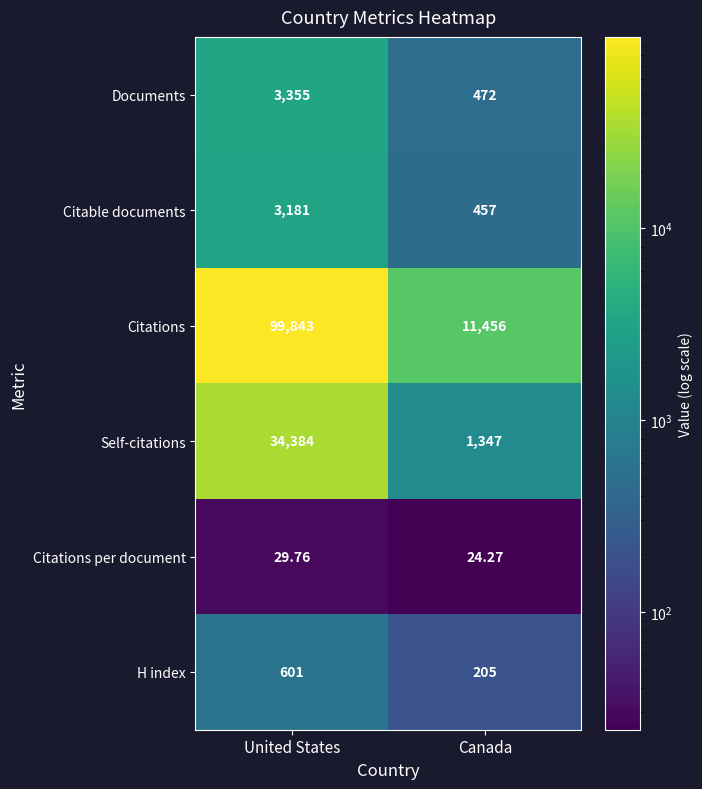

Where is Documents nearest to the value 1913?

Canada